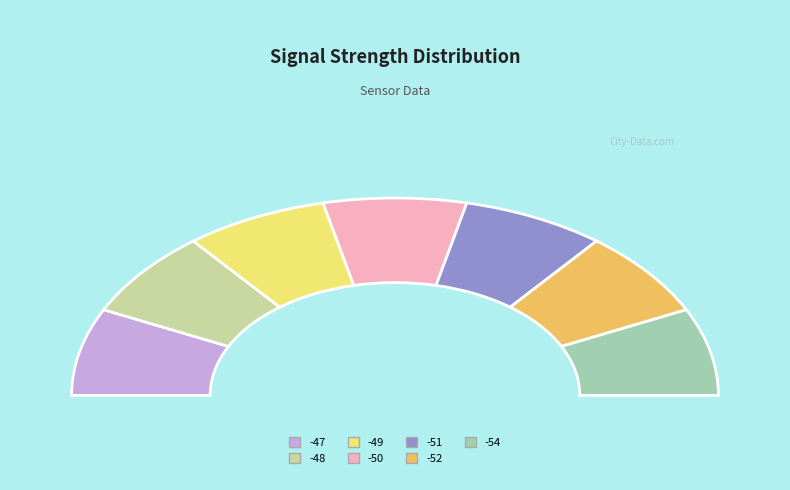

Is -50 the majority of the pie?

No